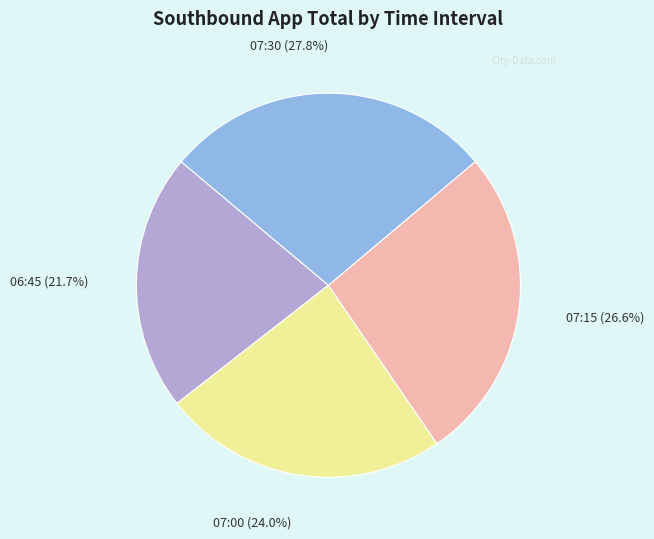

Is there any slice that represents more than half of the pie?

No